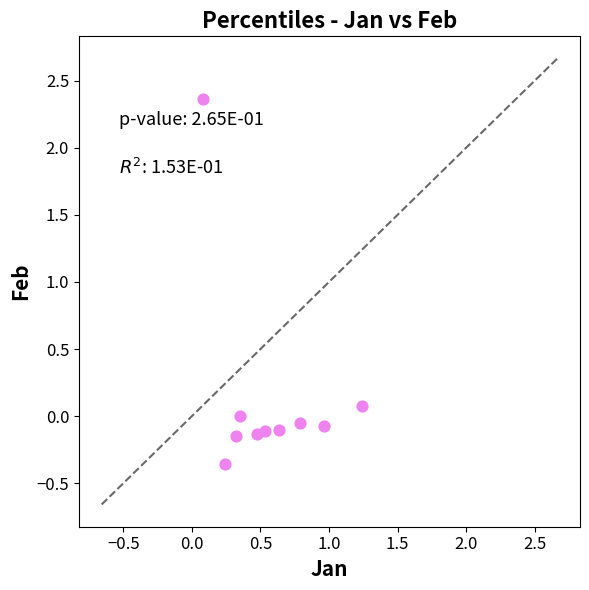

What is the range of Y values (max minus min)?

2.7